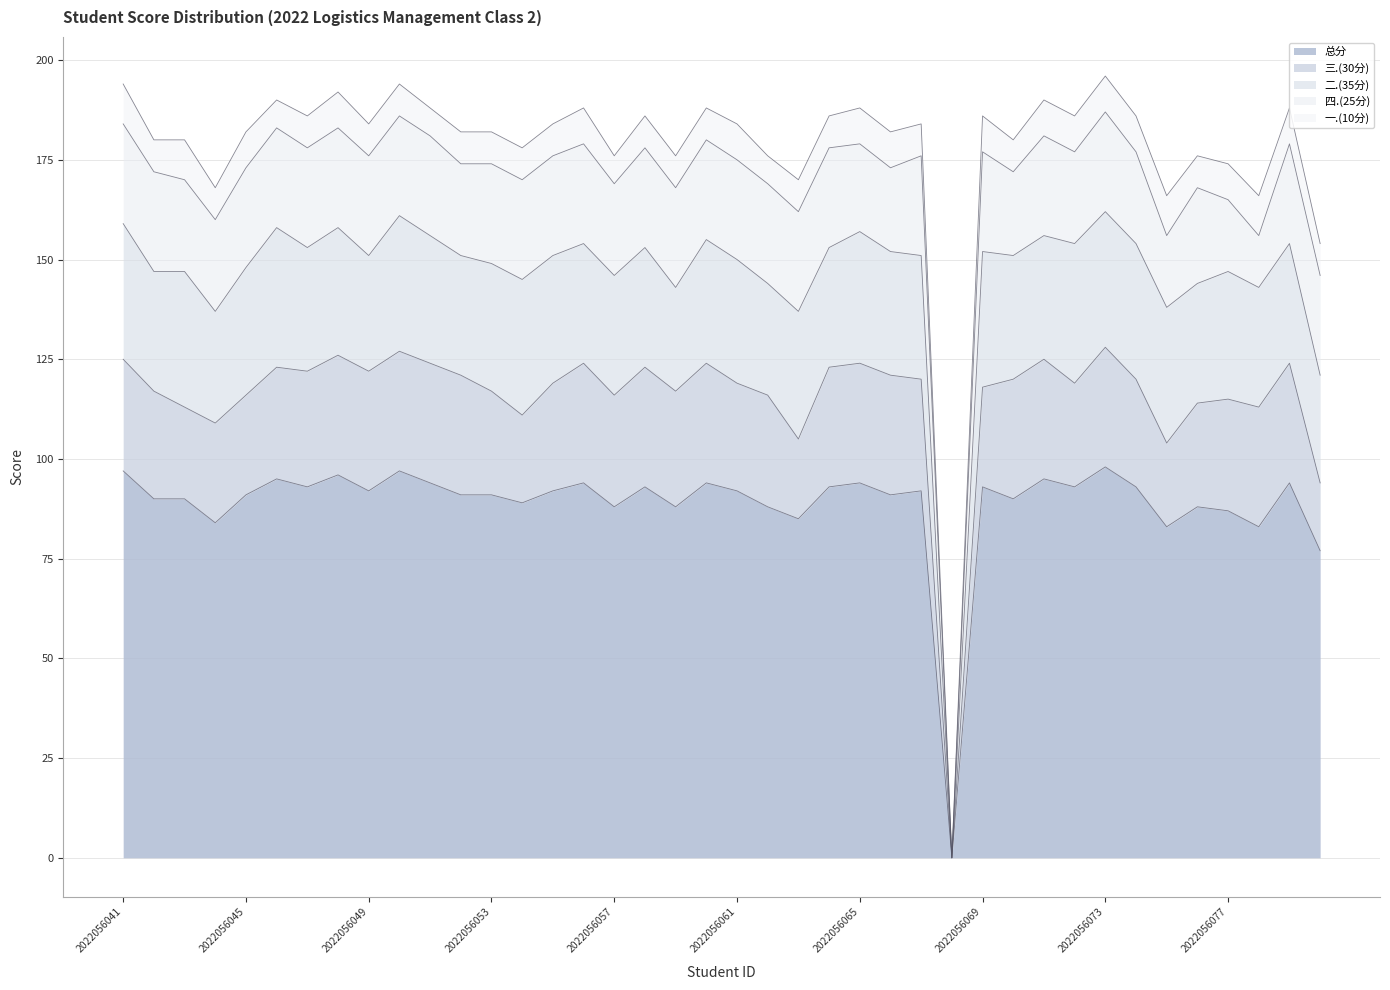

What is the spread (max minus min) of values at 2022056042?

82